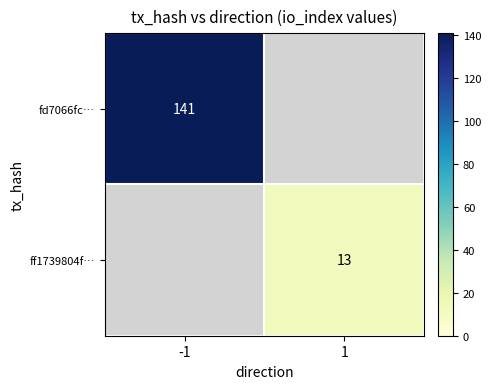

What is the smallest value displayed?

13.0